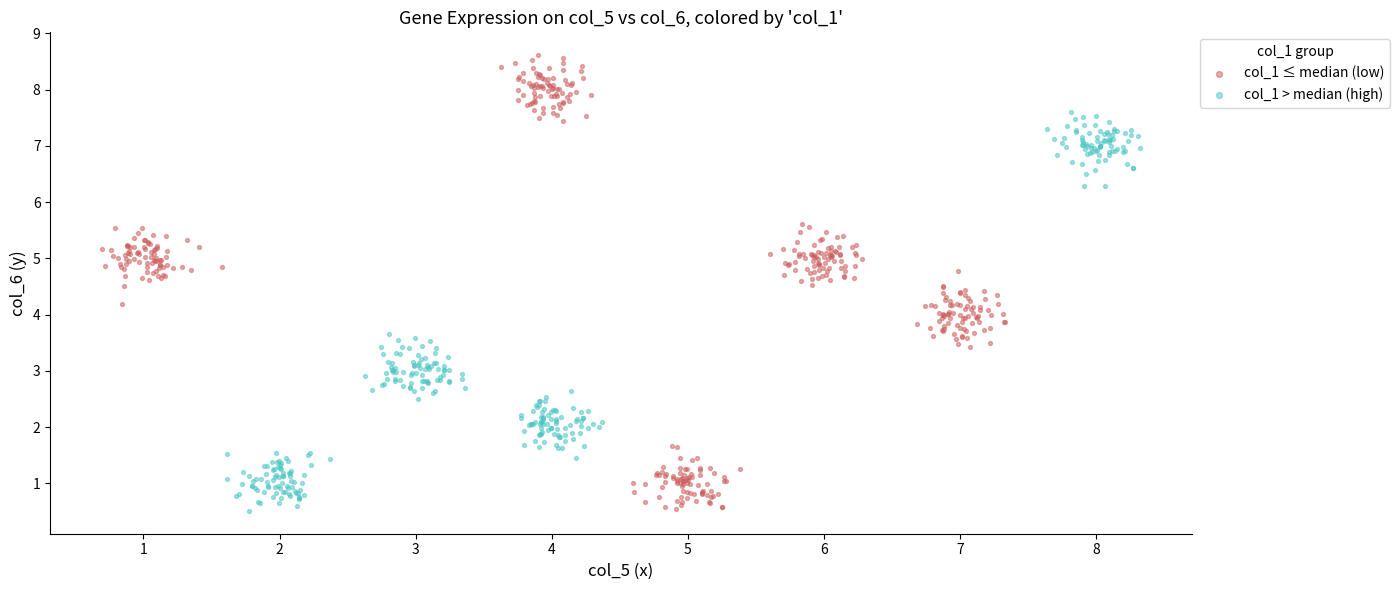

Which series contains the highest Y value?

col_1 ≤ median (low)